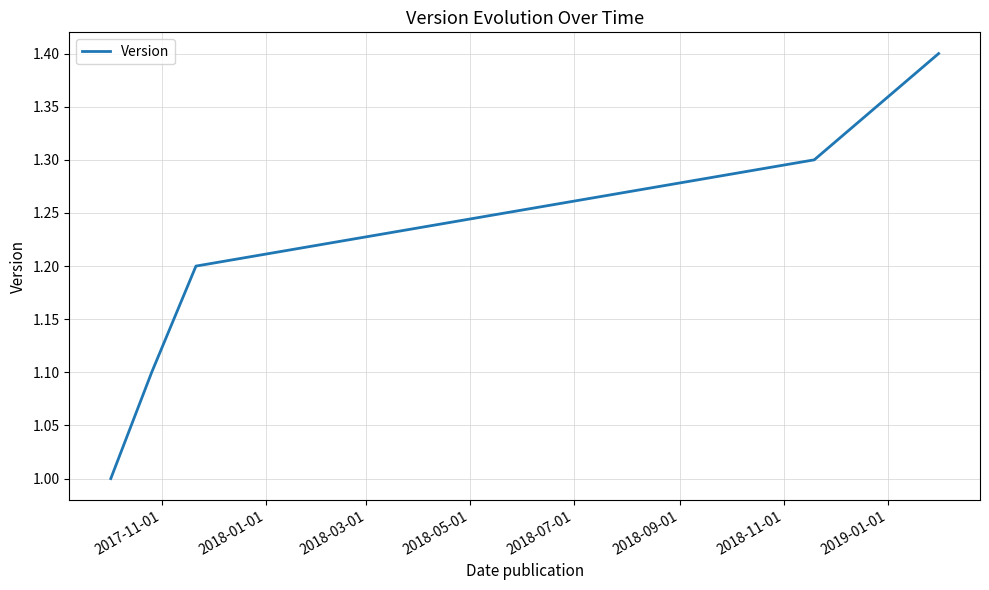

What is the minimum value shown in the chart?

1.0